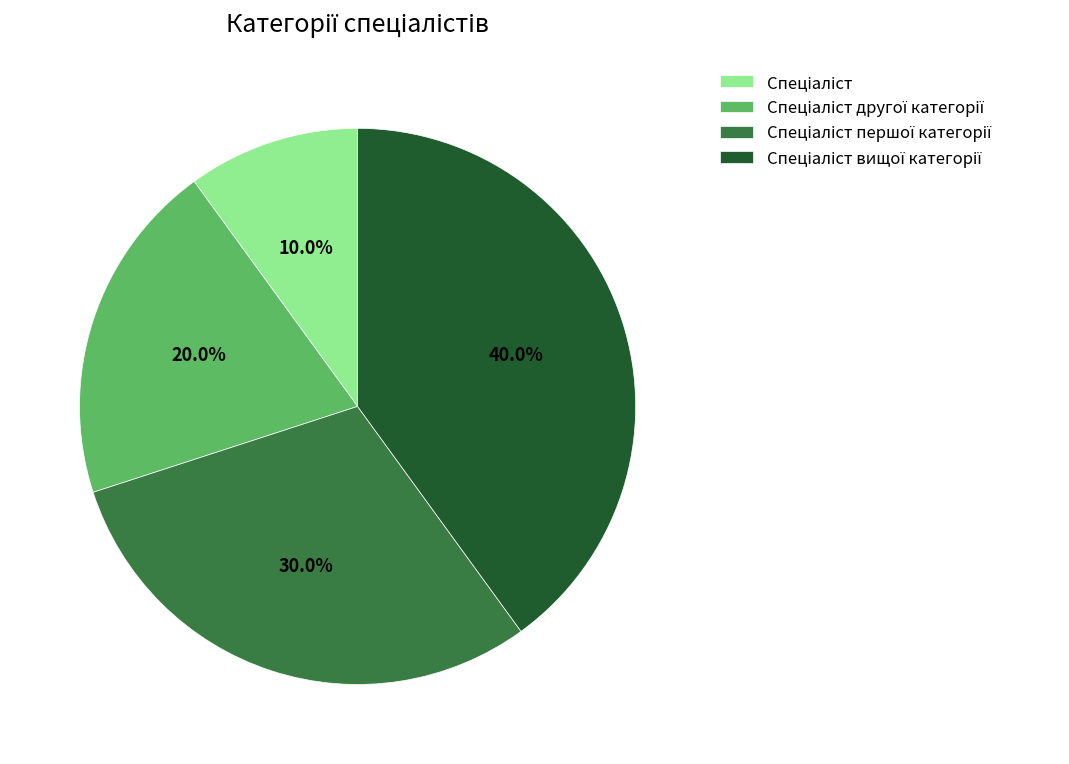

Is there any slice that represents more than half of the pie?

No